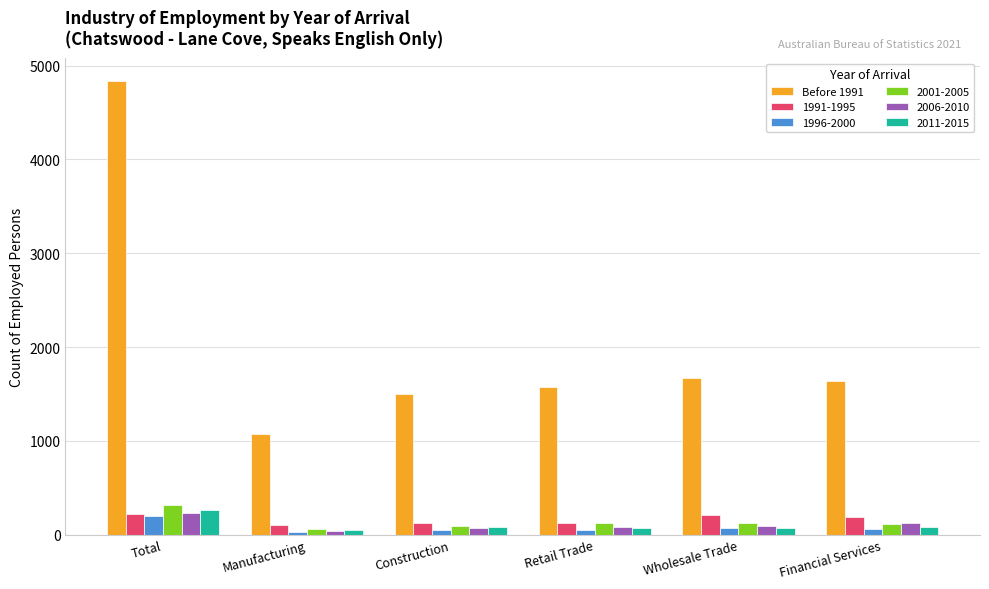

Does the chart contain stacked bars?

No